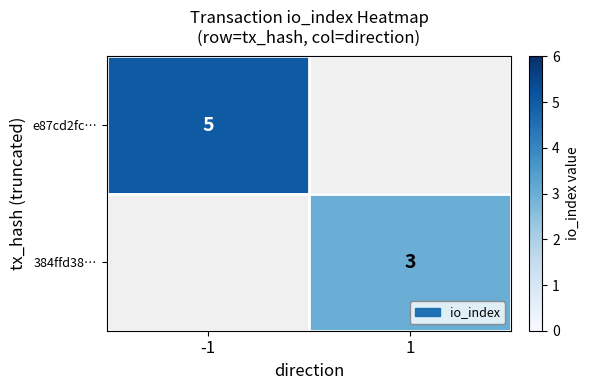

The e87cd2fc… series shows 7 at -1. True or false?

False